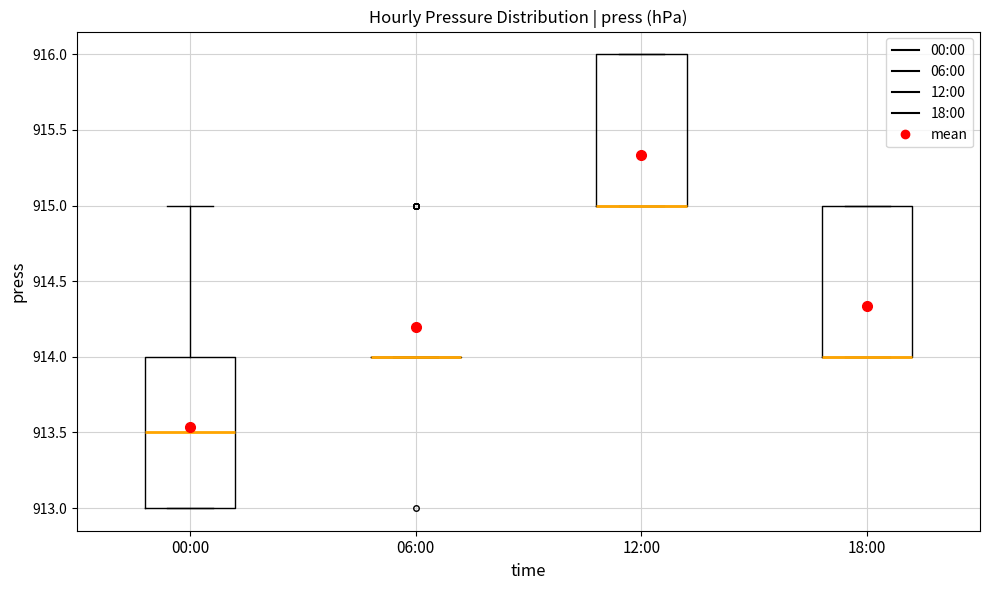

Reading left to right, read every box against the y-axis: the position of its median line, the range the box covers, and the ends of its whiskers. The values are not printed on the chart, so give them approximately, as read against the axis.

00:00: median 913.5, box 913.0 to 914.0, whiskers 913.0 to 915.0
06:00: box collapsed to a line at 914.0, whiskers 914.0 to 914.0
12:00: median 915.0 (drawn on the box's lower edge), box 915.0 to 916.0, whiskers 915.0 to 916.0
18:00: median 914.0 (drawn on the box's lower edge), box 914.0 to 915.0, whiskers 914.0 to 915.0